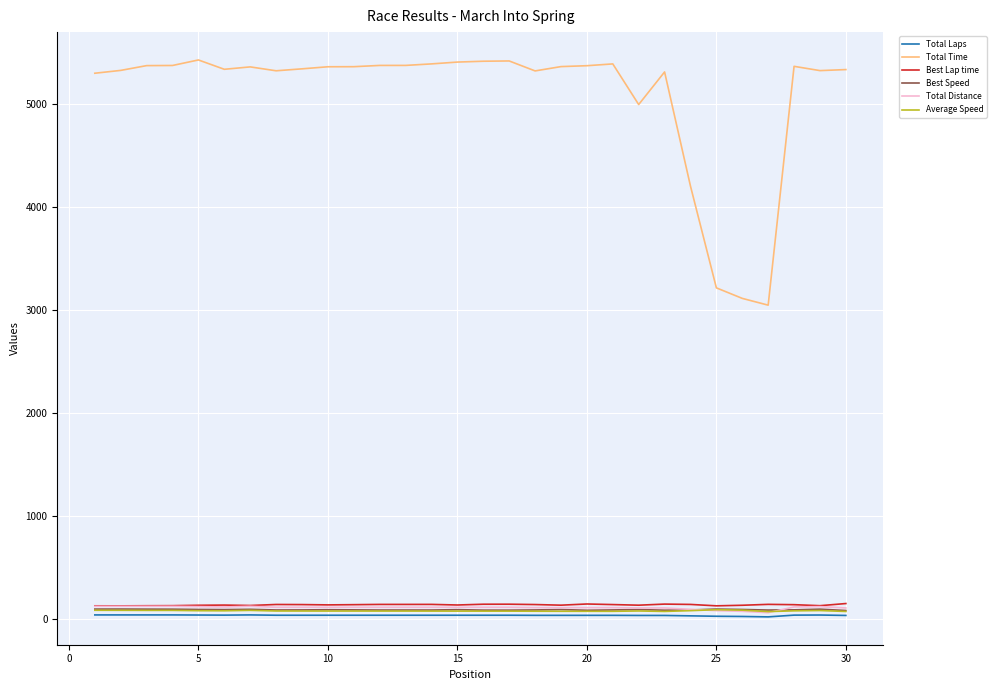

True or false: Best Speed and Average Speed cross at least once.

False